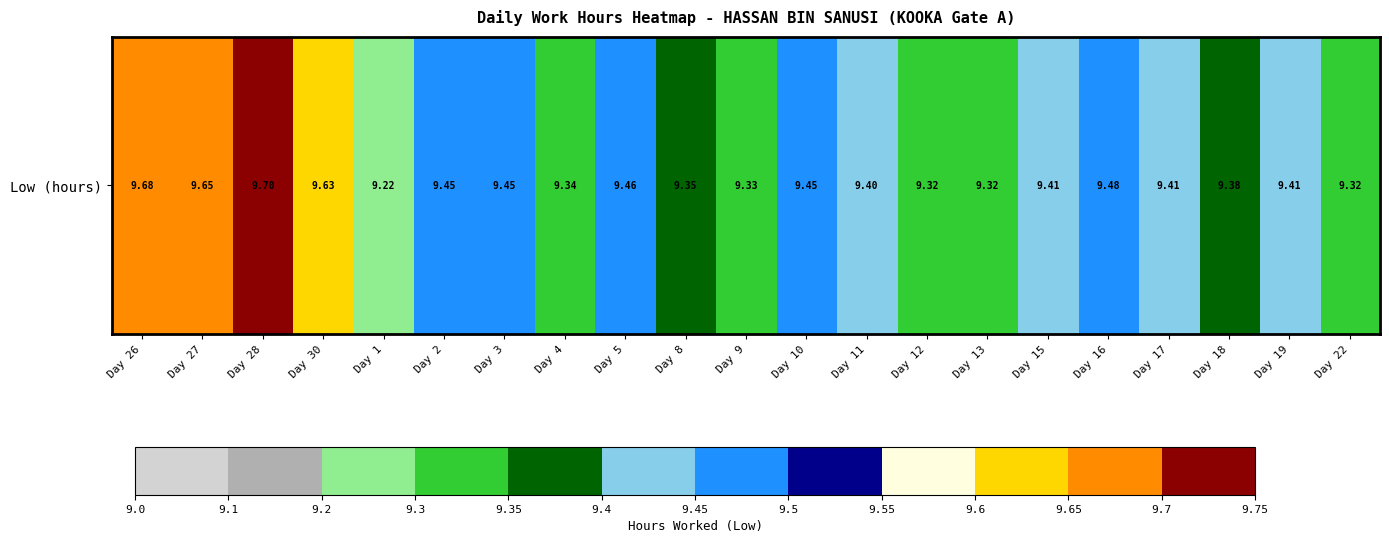

What is the minimum value shown in the chart?

9.2